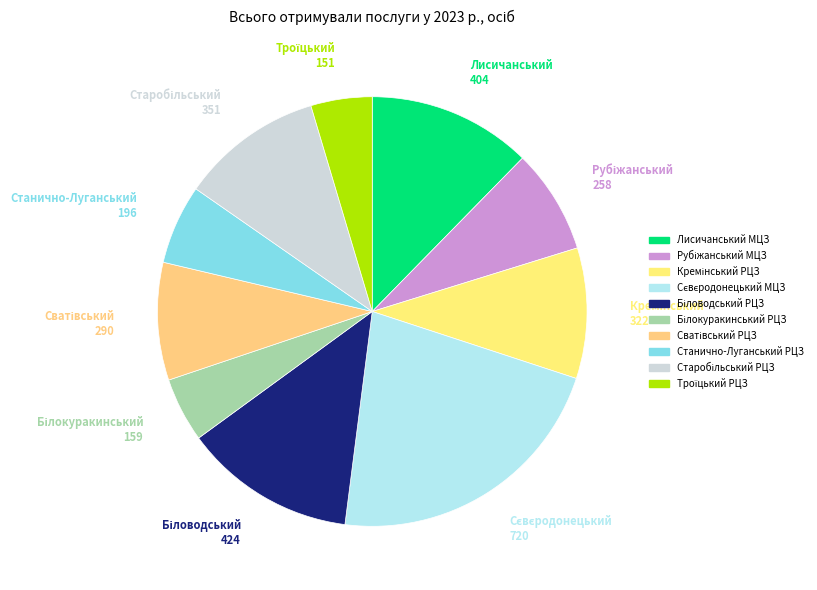

Which category has the smallest portion of the pie?

Троїцький РЦЗ